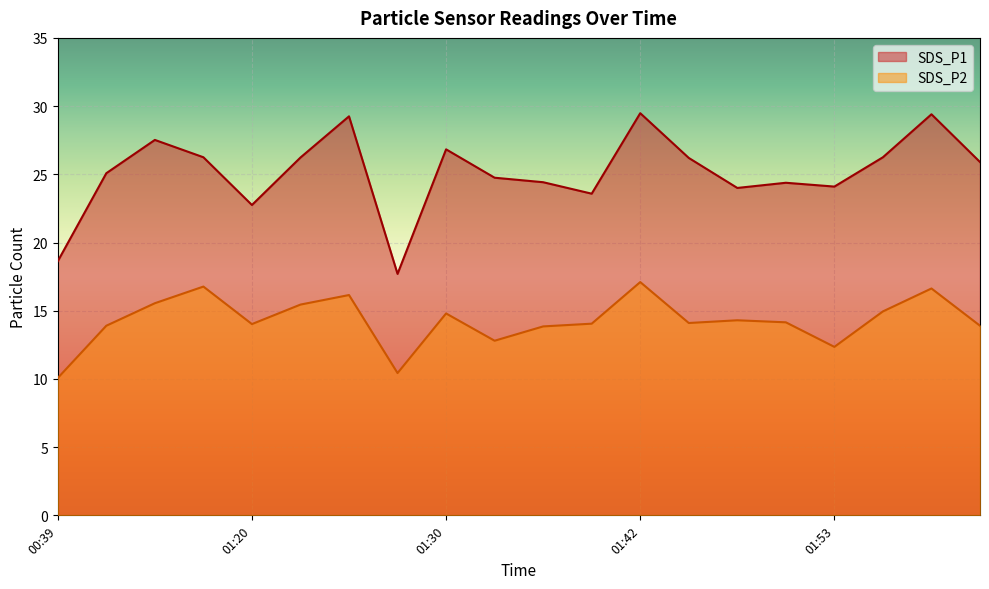

Between 01:32 and 01:53, which is larger?

01:32